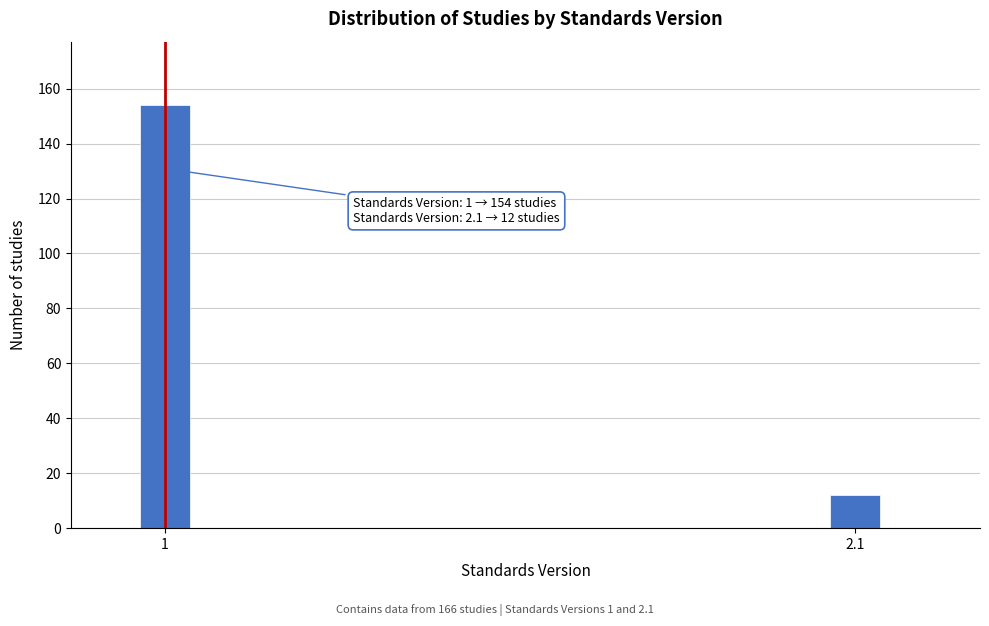

Reading left to right, list all the values displayed in this chart.

154	12